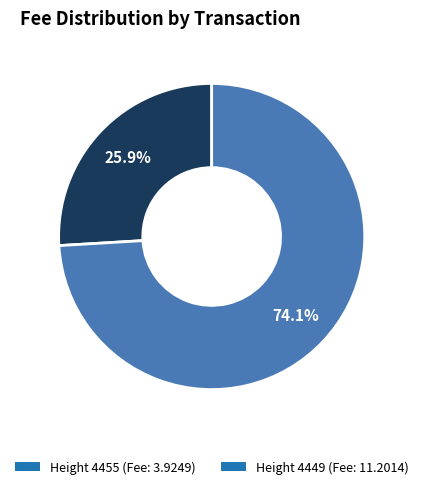

Combined, do Height 4455 (Fee: 3.9249) and Height 4449 (Fee: 11.2014) account for over 50%?

Yes